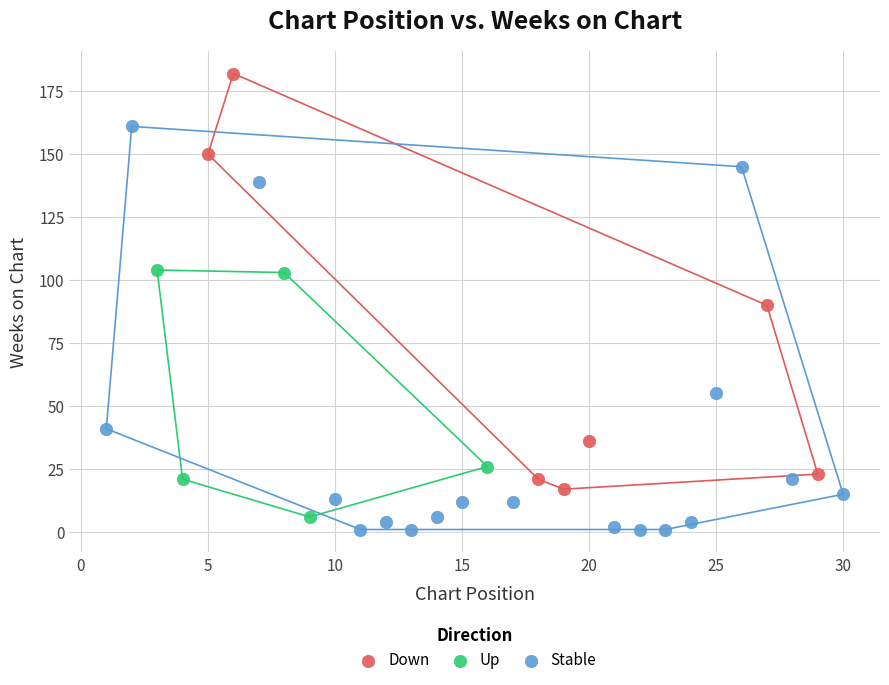

Which series contains the highest Y value?

Down